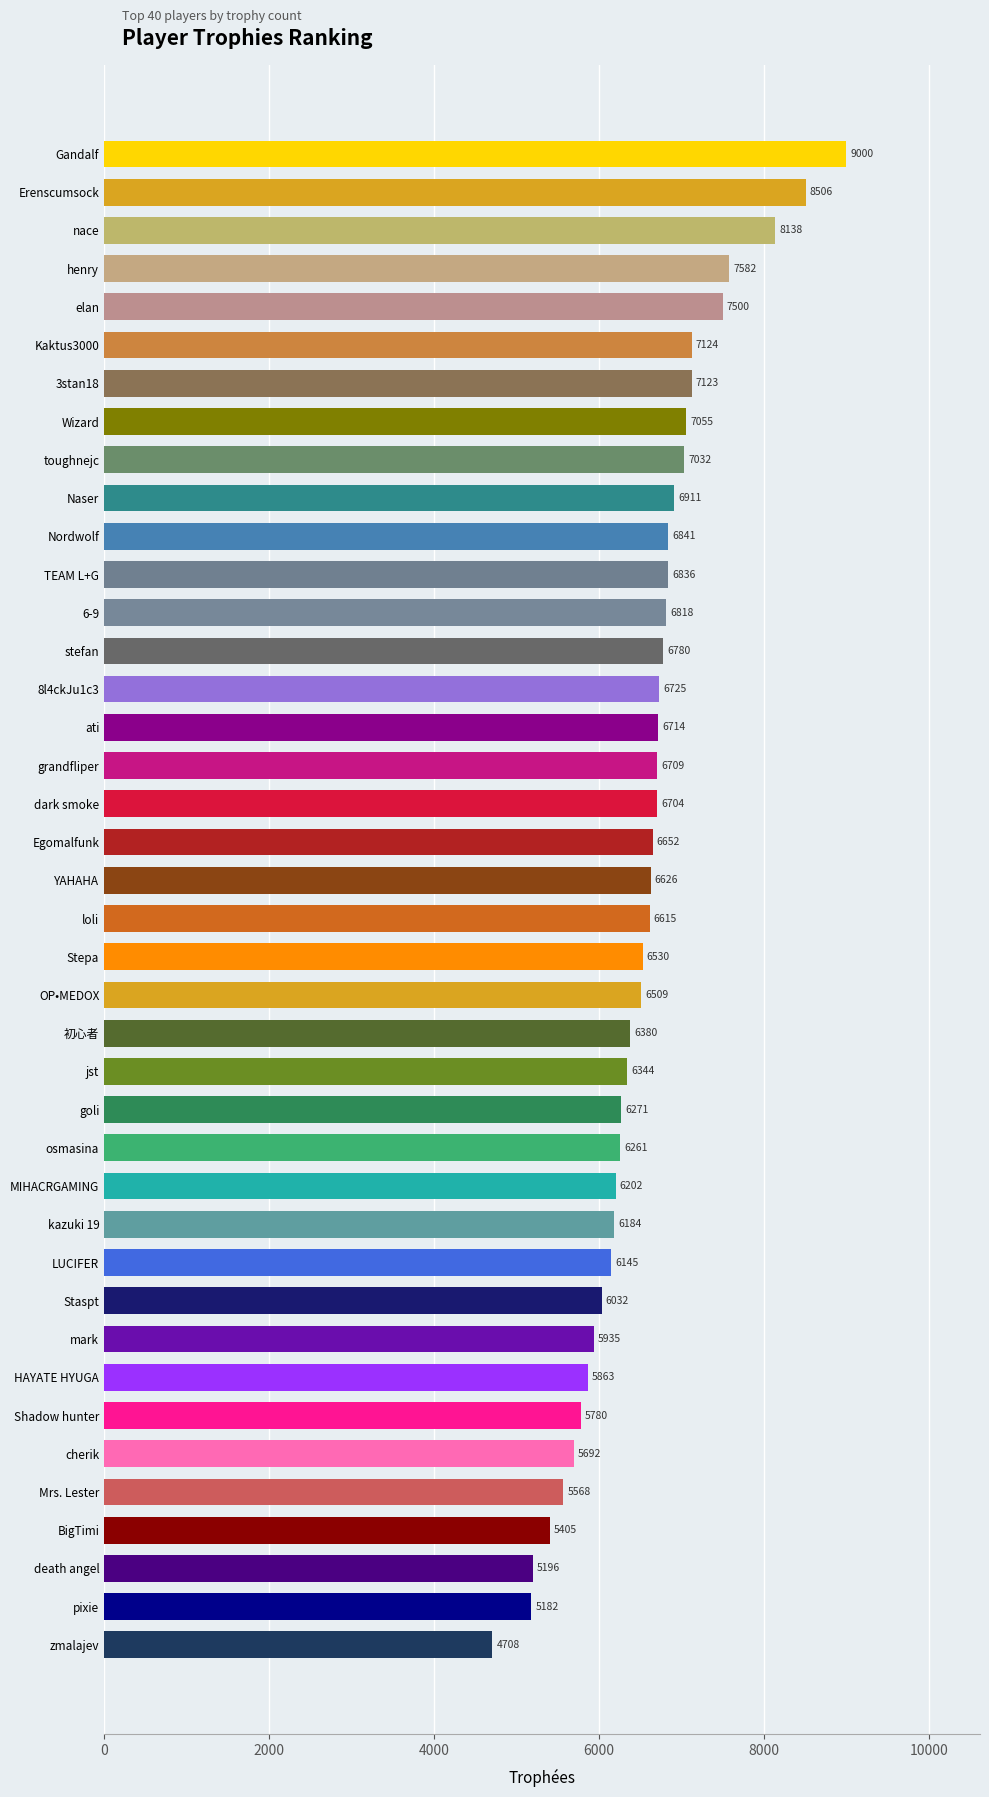

True or false: the data shows 6626 at YAHAHA.

True